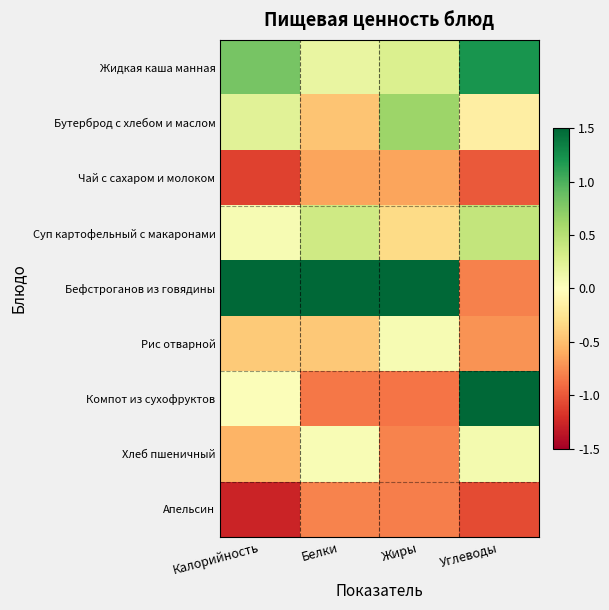

What is the difference between the highest and lowest values at Калорийность?

3.5